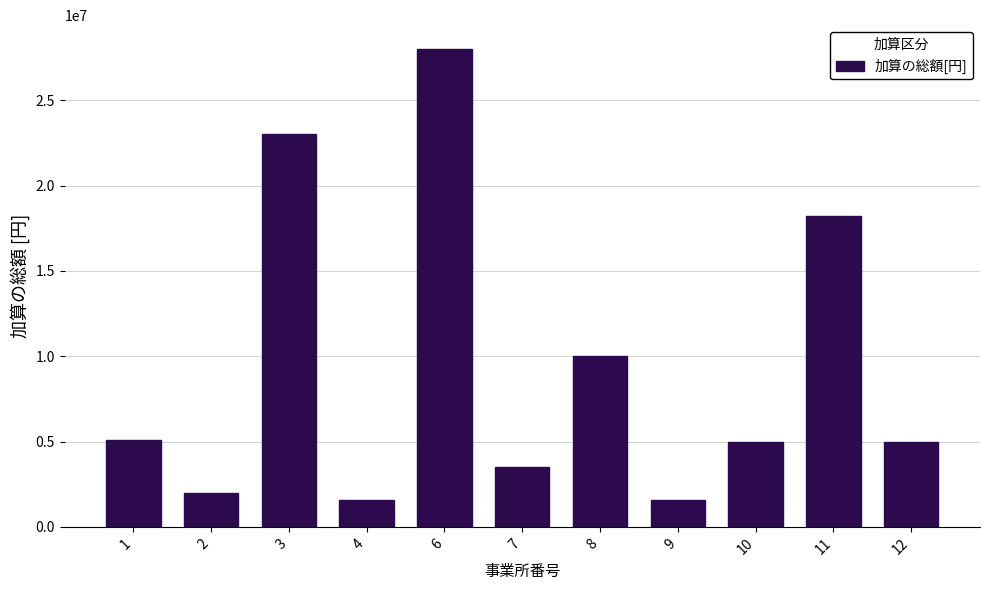

What is the value of the 6th bar from the left?

3500000